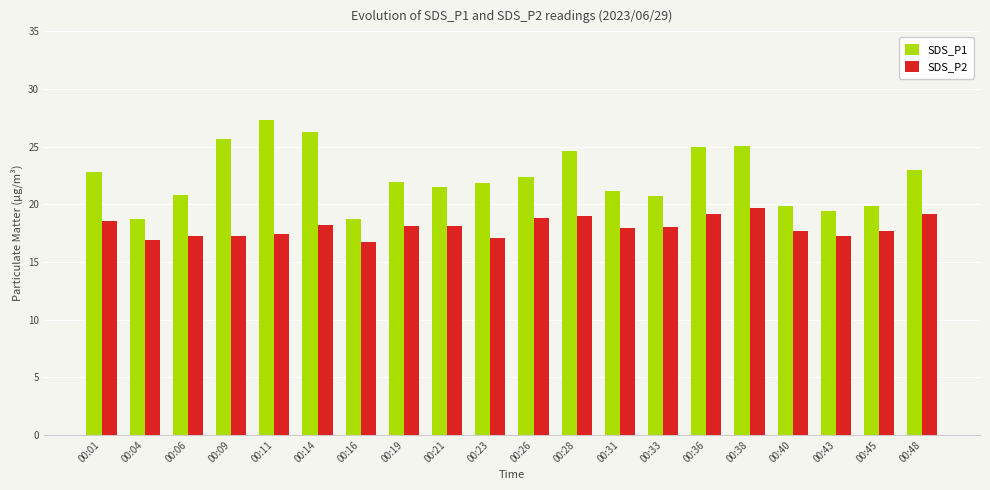

Does the chart contain any negative values?

No